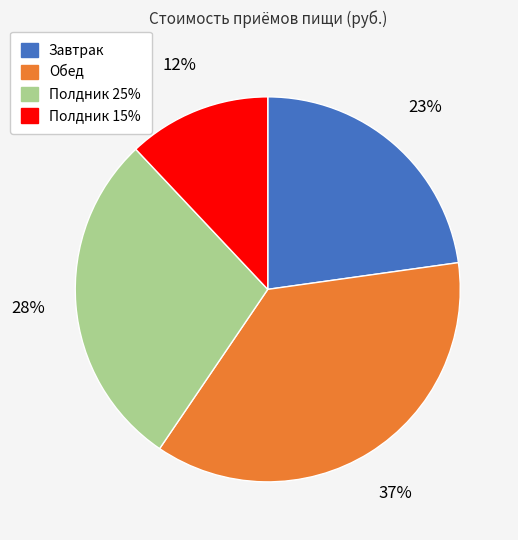

True or false: Полдник 25% accounts for 20% of the total.

False